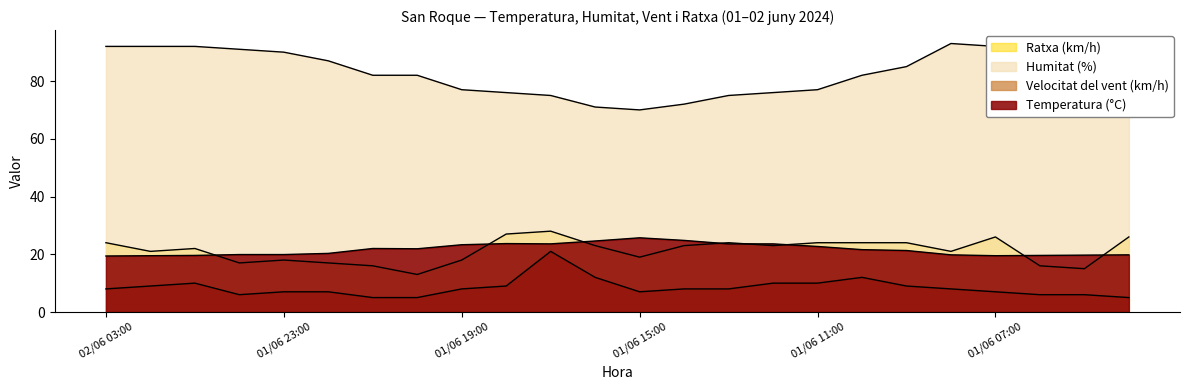

The Ratxa (km/h) series shows 7.6 at 01/06 18:00. True or false?

False